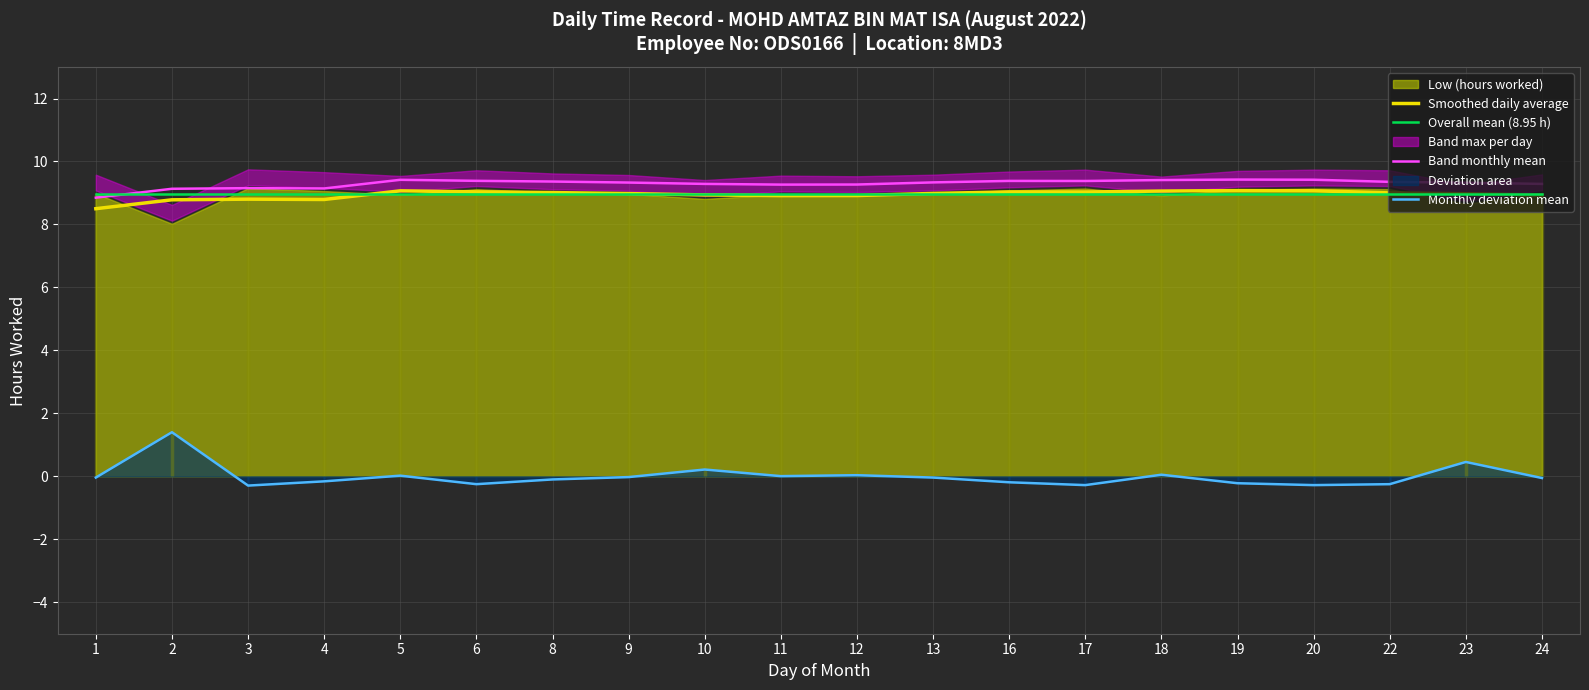

Rank the categories by Smoothed daily average value from highest to lowest.

19, 20, 5, 18, 6, 16, 17, 8, 22, 13, 9, 23, 10, 24, 12, 11, 3, 4, 2, 1